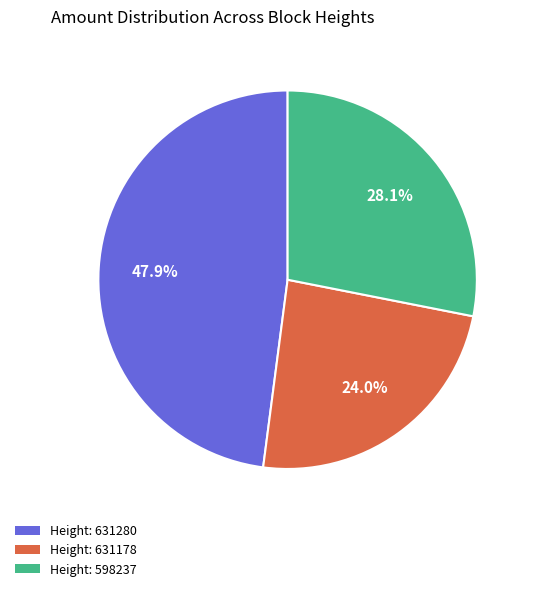

Is there any slice that represents more than half of the pie?

No